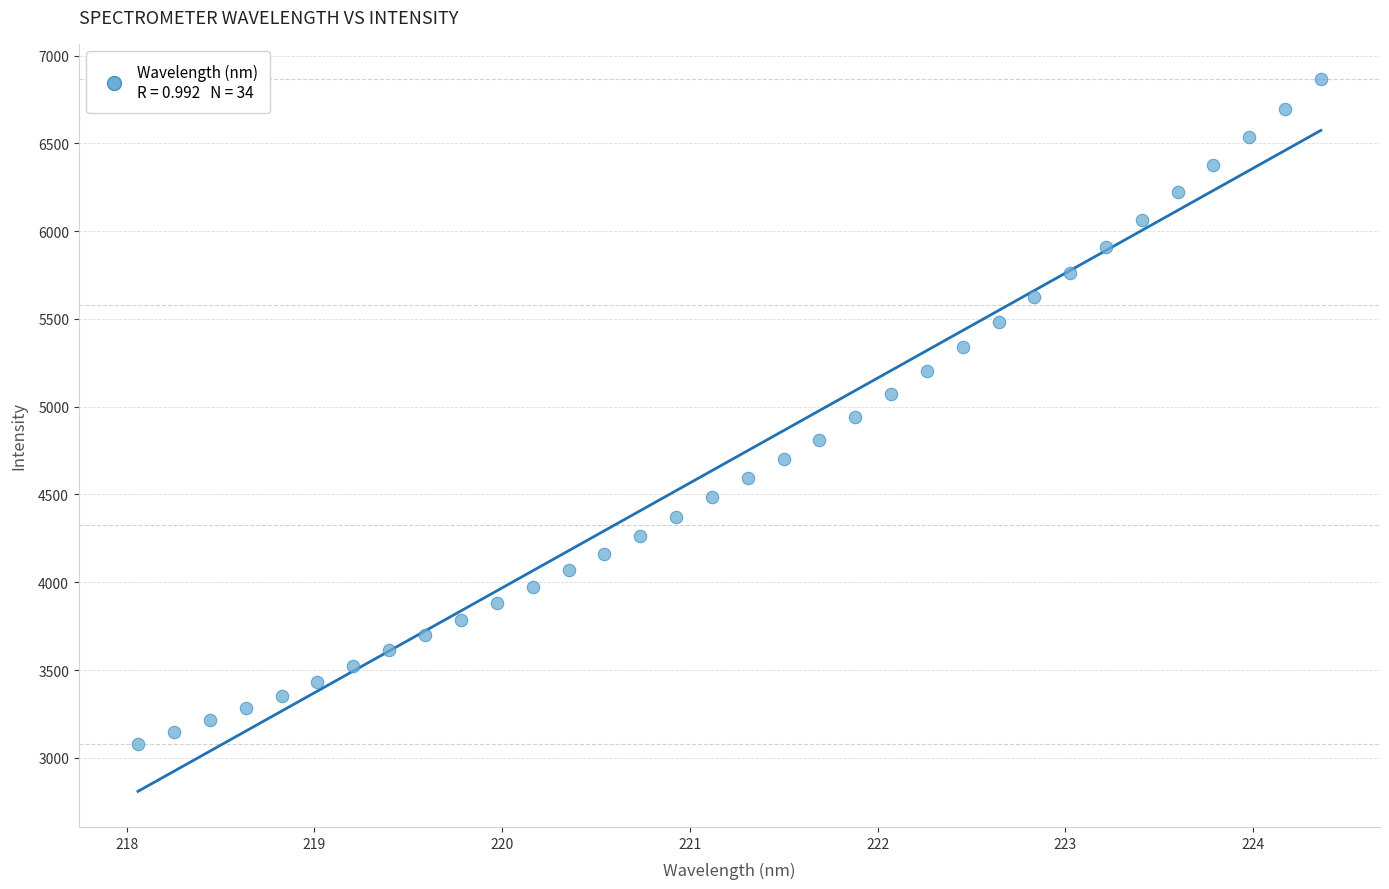

What is the range of X values (max minus min)?

6.3